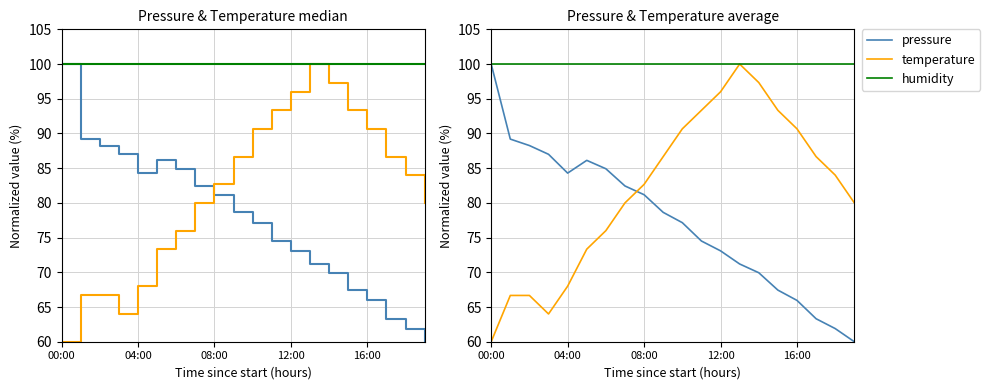

What is the smallest value displayed?

60.0